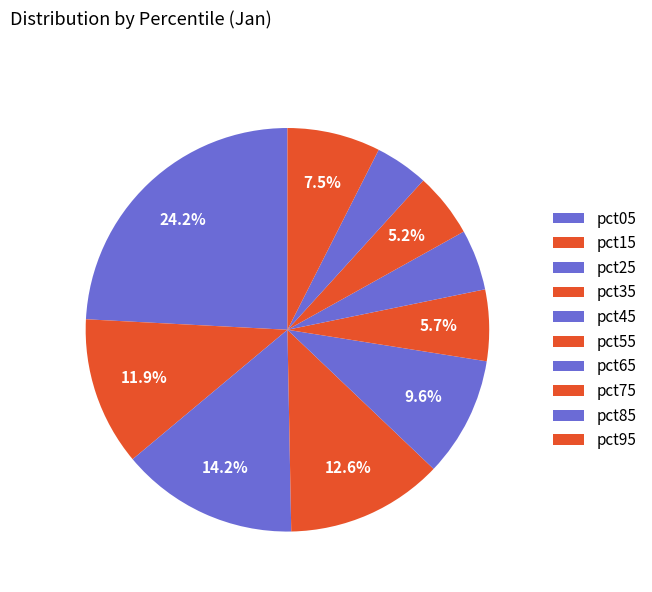

To the nearest percent, what is the average slice percentage?

10%